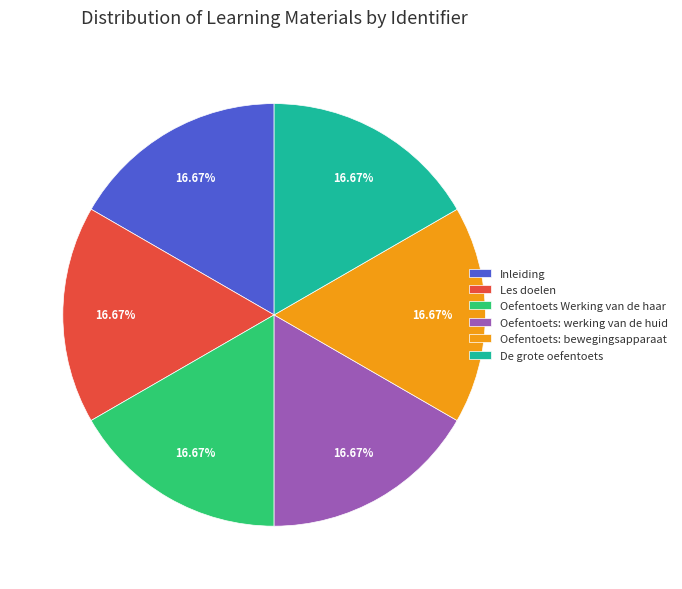

To the nearest percent, what percentage of the pie is De grote oefentoets?

17%